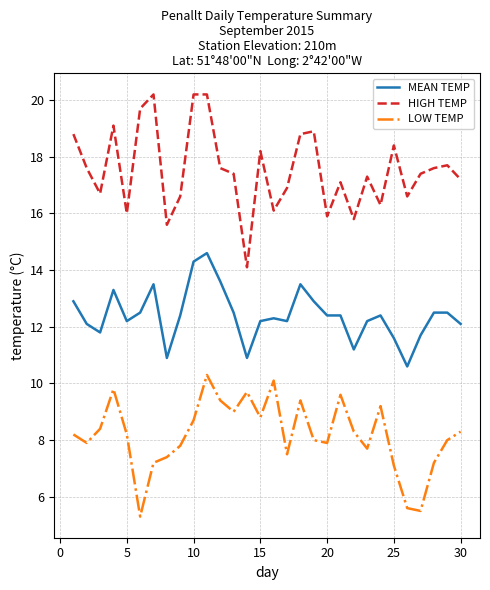

True or false: LOW TEMP and MEAN TEMP intersect in this chart.

False